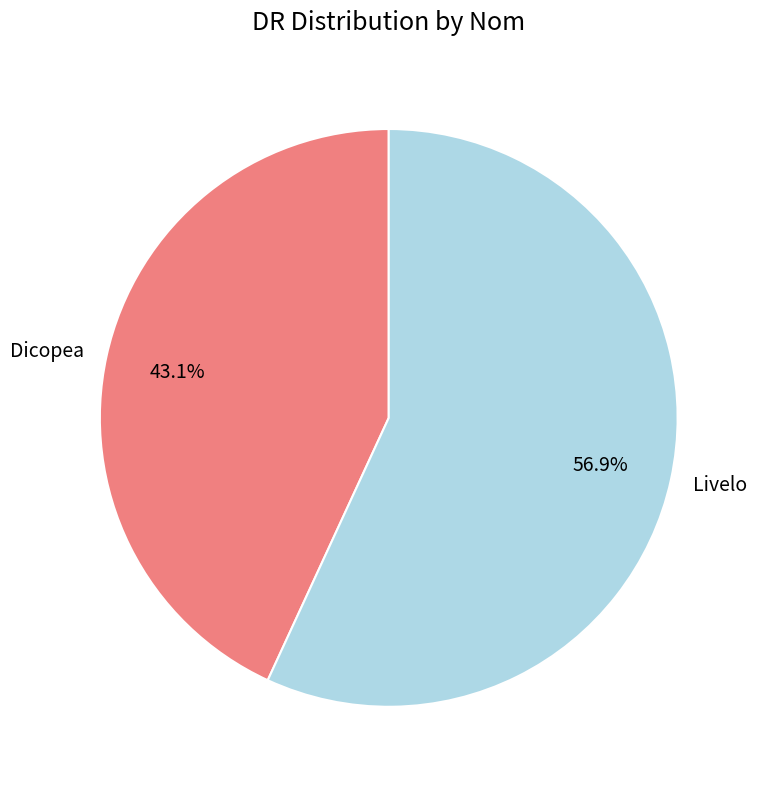

What is the largest slice in the pie chart?

Livelo